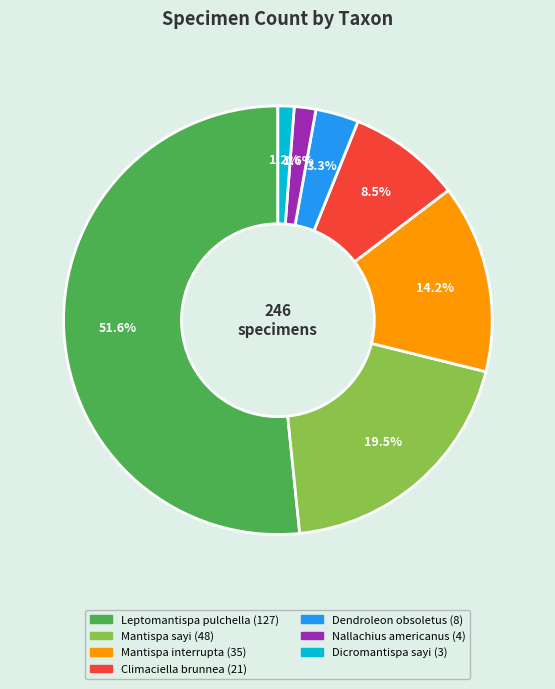

Between Mantispa sayi and Leptomantispa pulchella, which is larger?

Leptomantispa pulchella